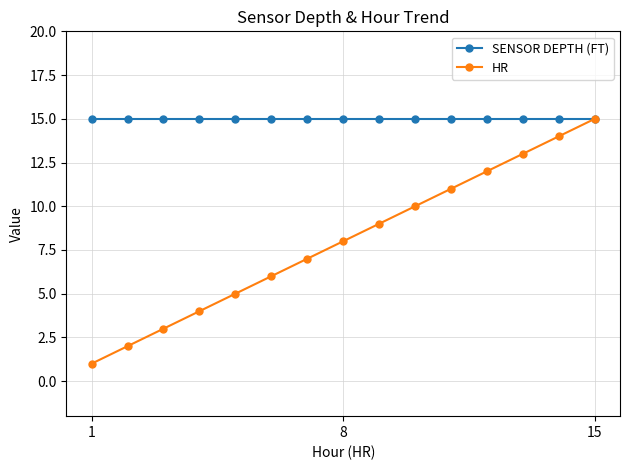

Reading left to right, transcribe all the data shown in this chart.

SENSOR DEPTH (FT): 15	15	15	15	15	15	15	15	15	15	15	15	15	15	15
HR: 1	2	3	4	5	6	7	8	9	10	11	12	13	14	15